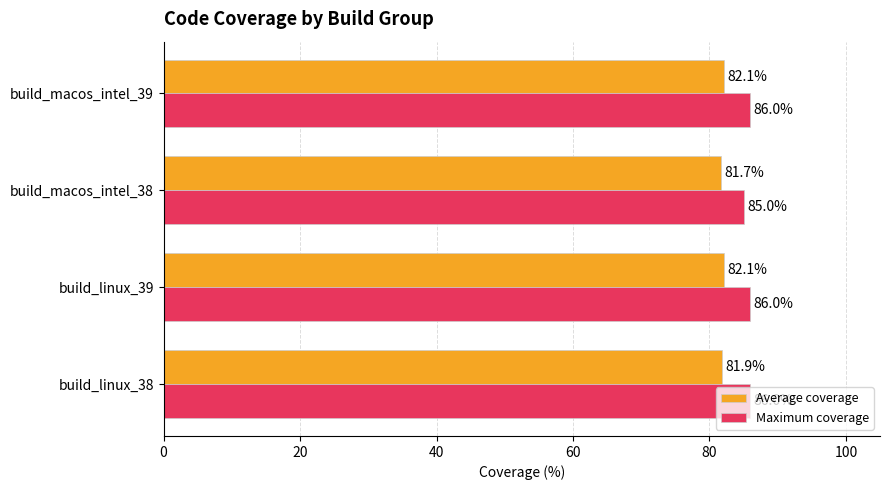

Rank the series at build_linux_39 from lowest to highest value.

Average coverage, Maximum coverage